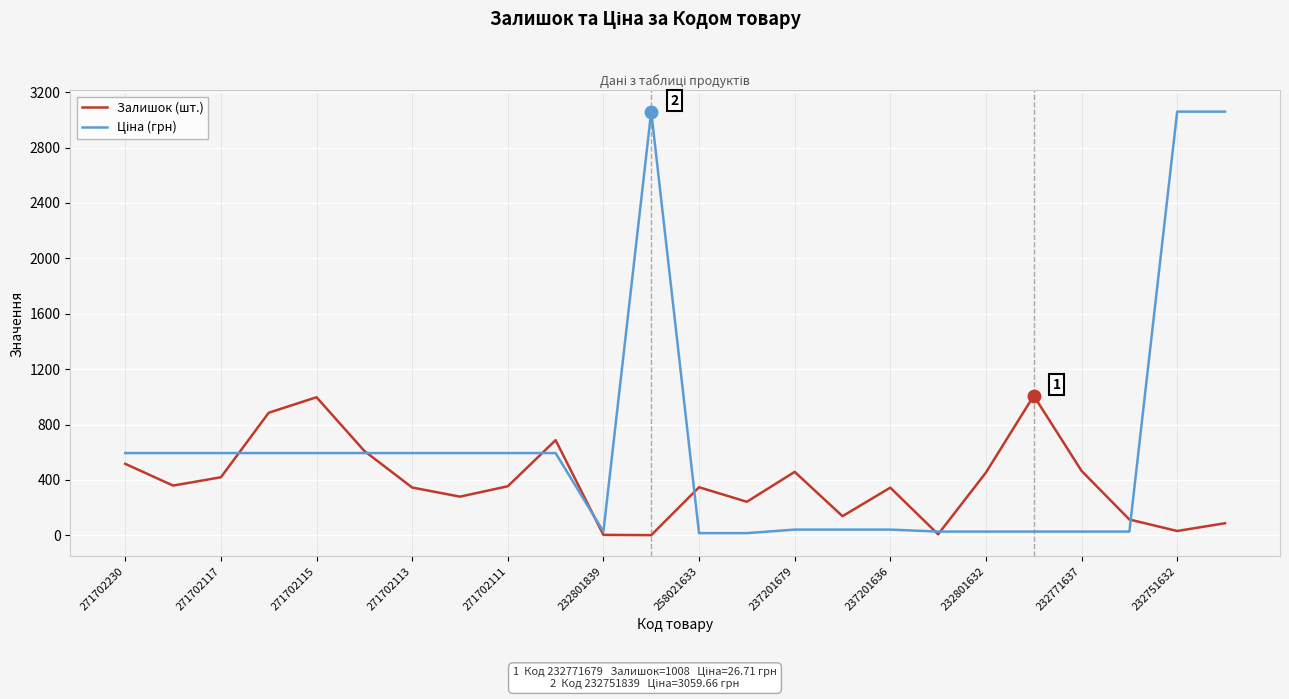

What is the maximum value shown in the chart?

3059.7